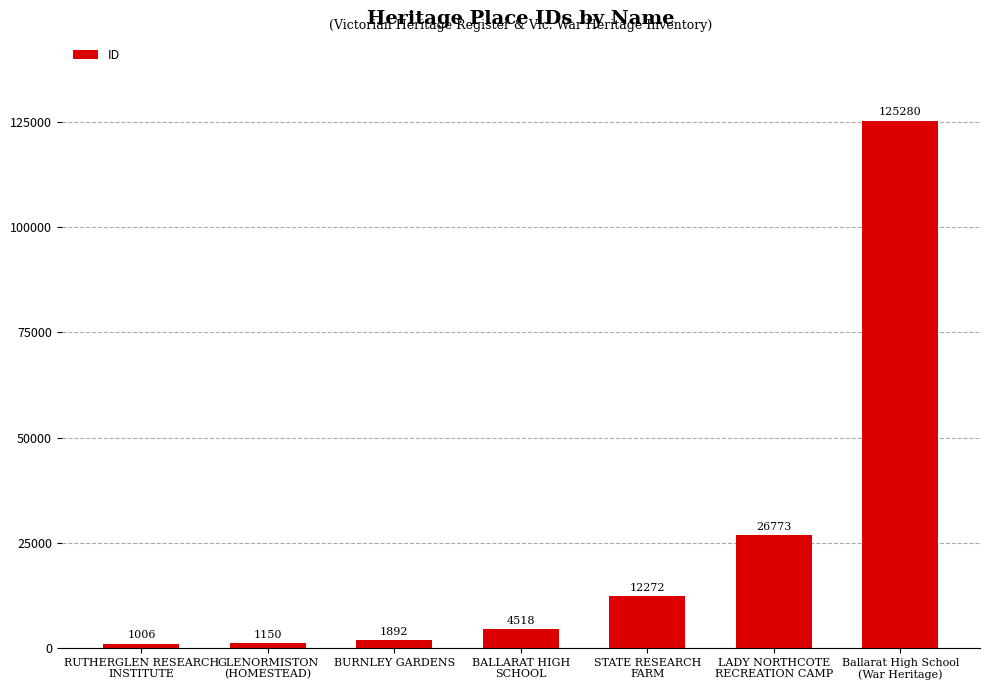

Are the bars grouped side by side (vs. stacked)?

No